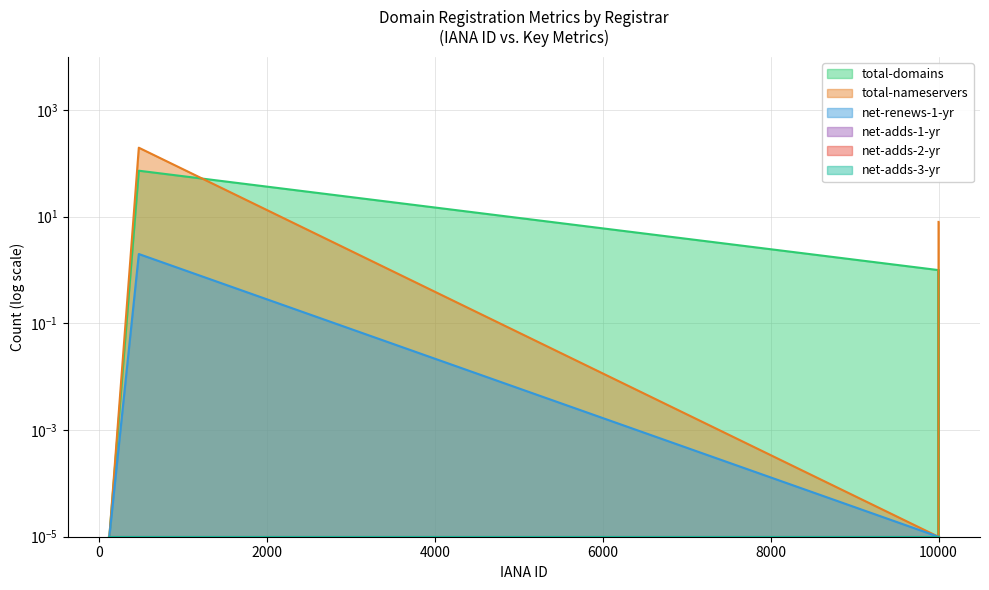

List the labels in order of total-domains value, largest first.

470, 9997, 9999, 119, 9998